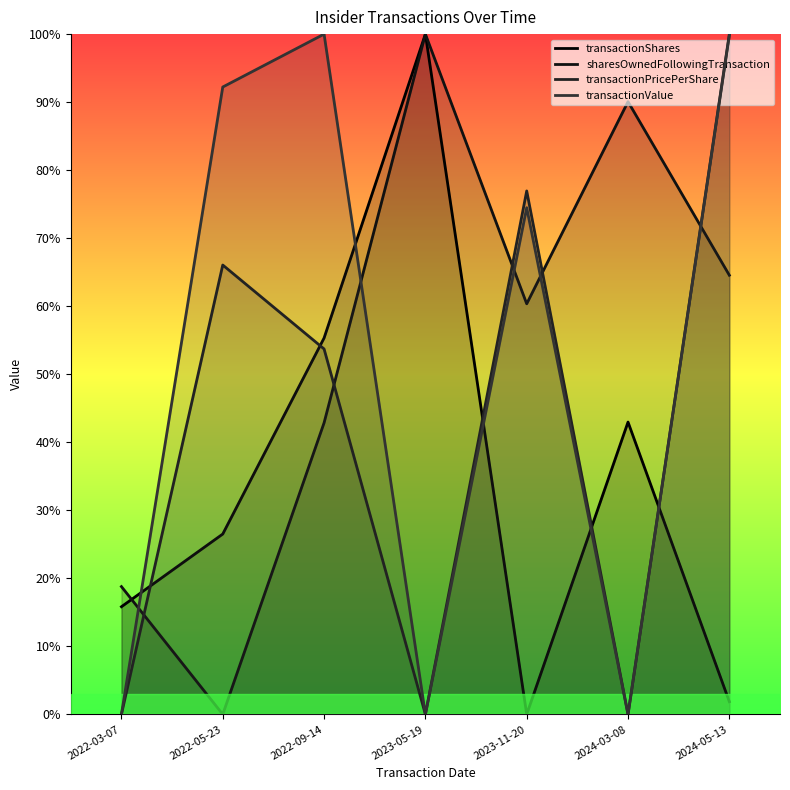

The value of transactionPricePerShare at 2024-05-13 is 0.2. True or false?

False